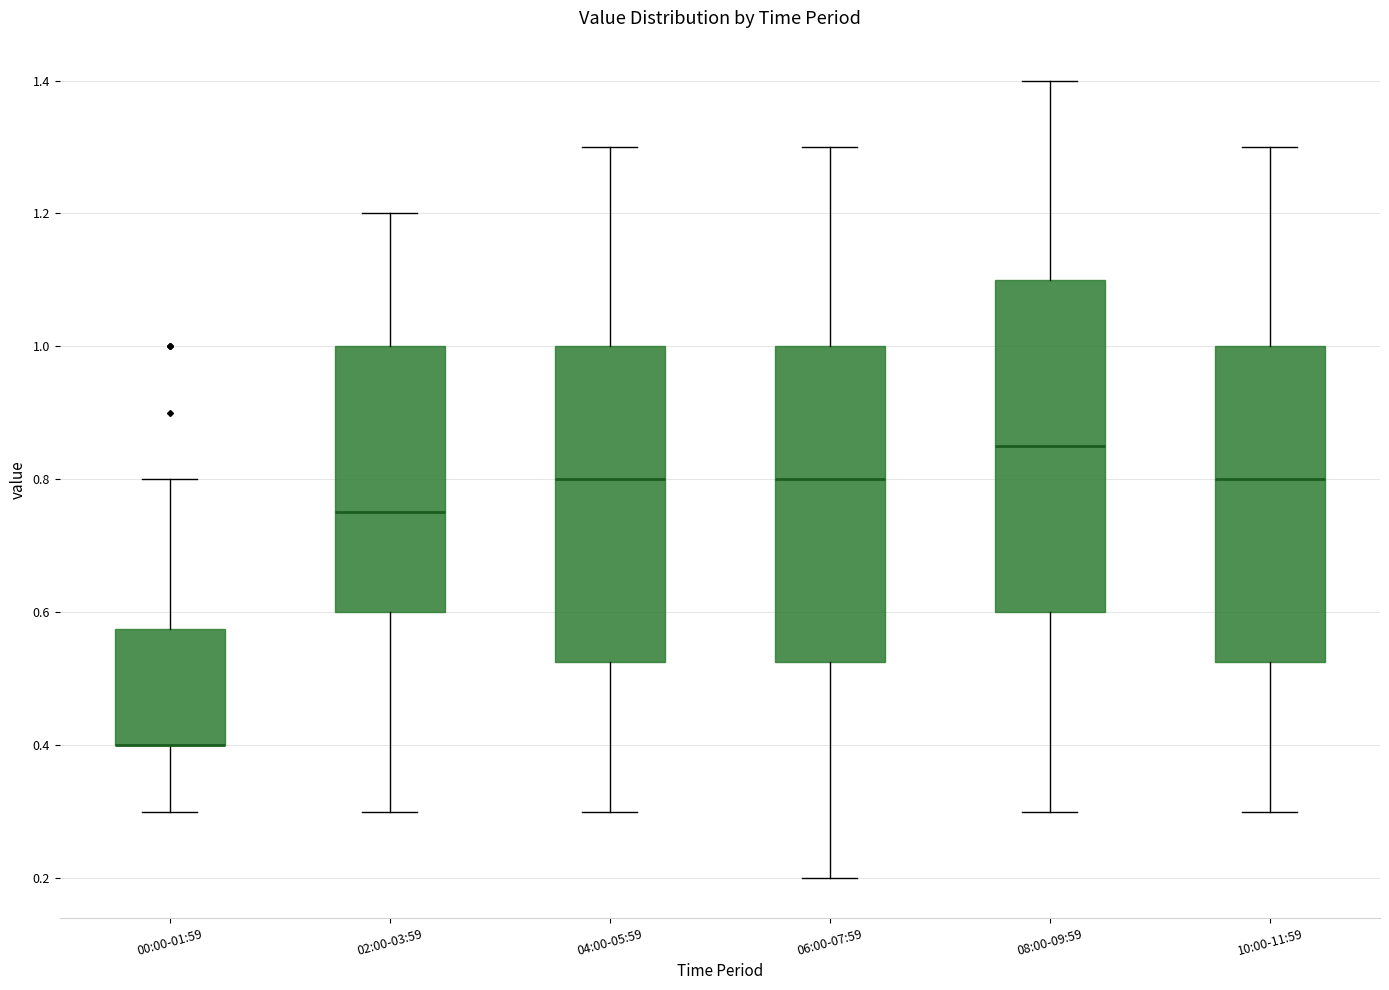

Reading left to right, transcribe this box plot: for each box, give where its median line is, the range the box spans, and where its two whiskers end, as read against the y-axis. The values are not printed on the chart, so give them approximately, as read against the axis.

00:00-01:59: median 0.40 (drawn on the box's lower edge), box 0.40 to 0.58, whiskers 0.30 to 0.80
02:00-03:59: median 0.76, box 0.60 to 1.00, whiskers 0.30 to 1.20
04:00-05:59: median 0.80, box 0.52 to 1.00, whiskers 0.30 to 1.30
06:00-07:59: median 0.80, box 0.52 to 1.00, whiskers 0.20 to 1.30
08:00-09:59: median 0.86, box 0.60 to 1.10, whiskers 0.30 to 1.40
10:00-11:59: median 0.80, box 0.52 to 1.00, whiskers 0.30 to 1.30